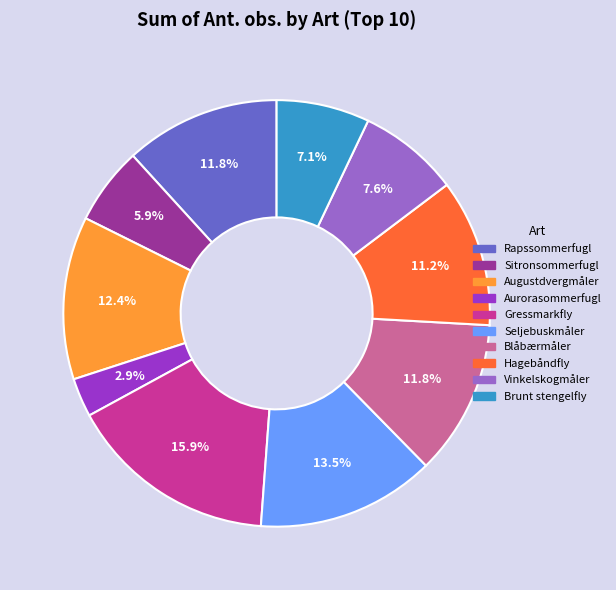

Count the number of slices in the pie.

10